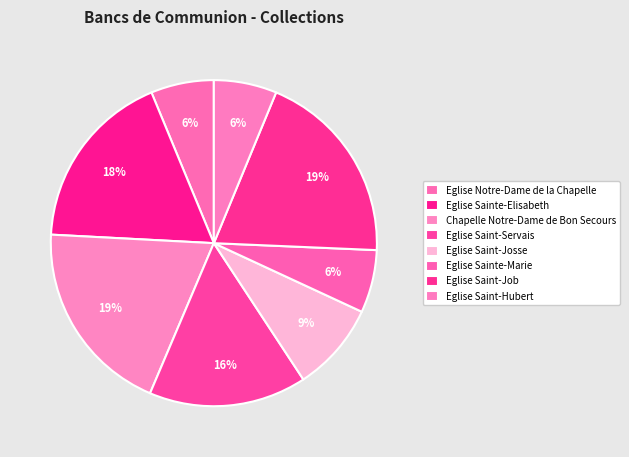

How many segments does this pie chart have?

8